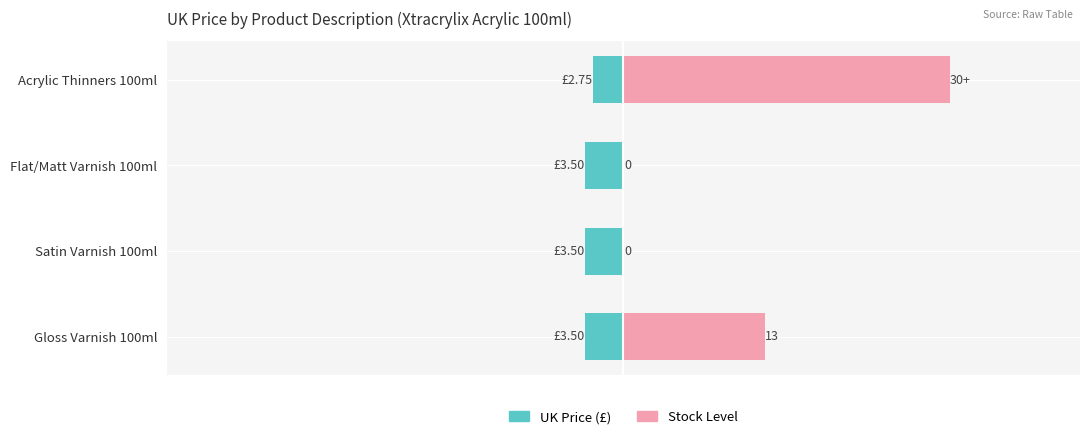

At how many categories does at least one series exceed 27?

1